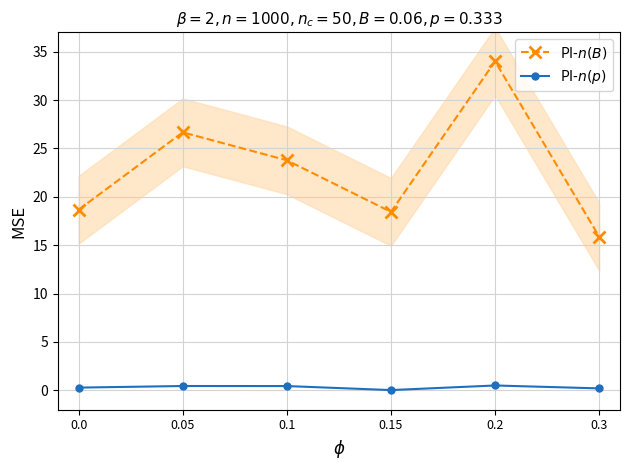

Reading left to right, extract all data points from this chart.

PI-$n(B)$: 0.0=18.7	0.05=26.7	0.1=23.8	0.15=18.4	0.2=34.0	0.3=15.9
PI-$n(p)$: 0.0=0.3	0.05=0.5	0.1=0.4	0.15=0.0	0.2=0.5	0.3=0.2